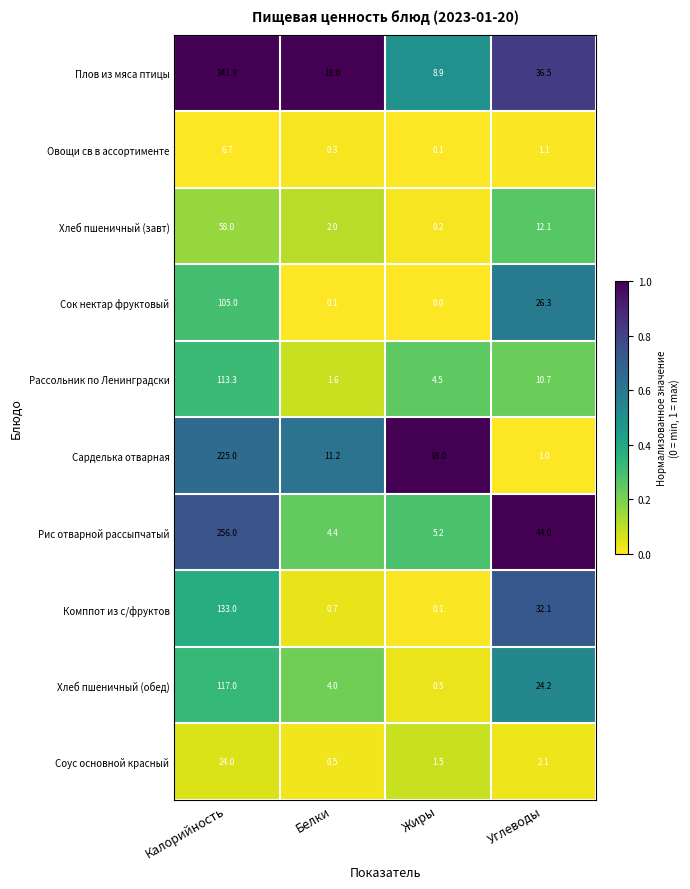

What is the total value across all series at Белки?

42.8